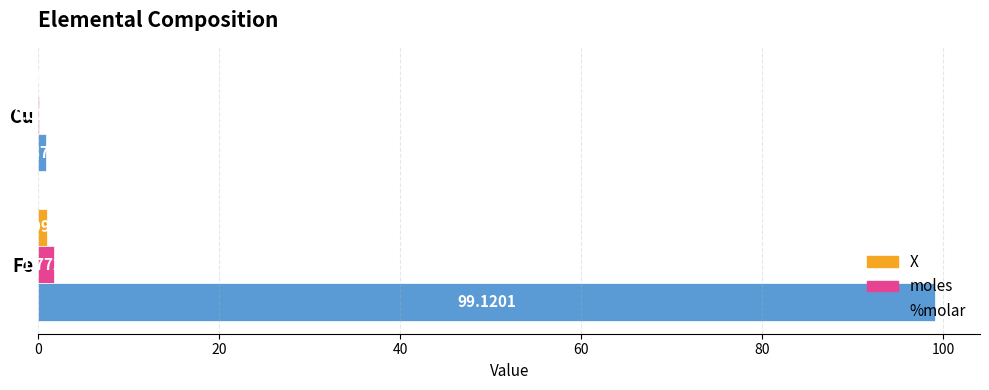

Which series changed the most between Fe and Cu?

%molar